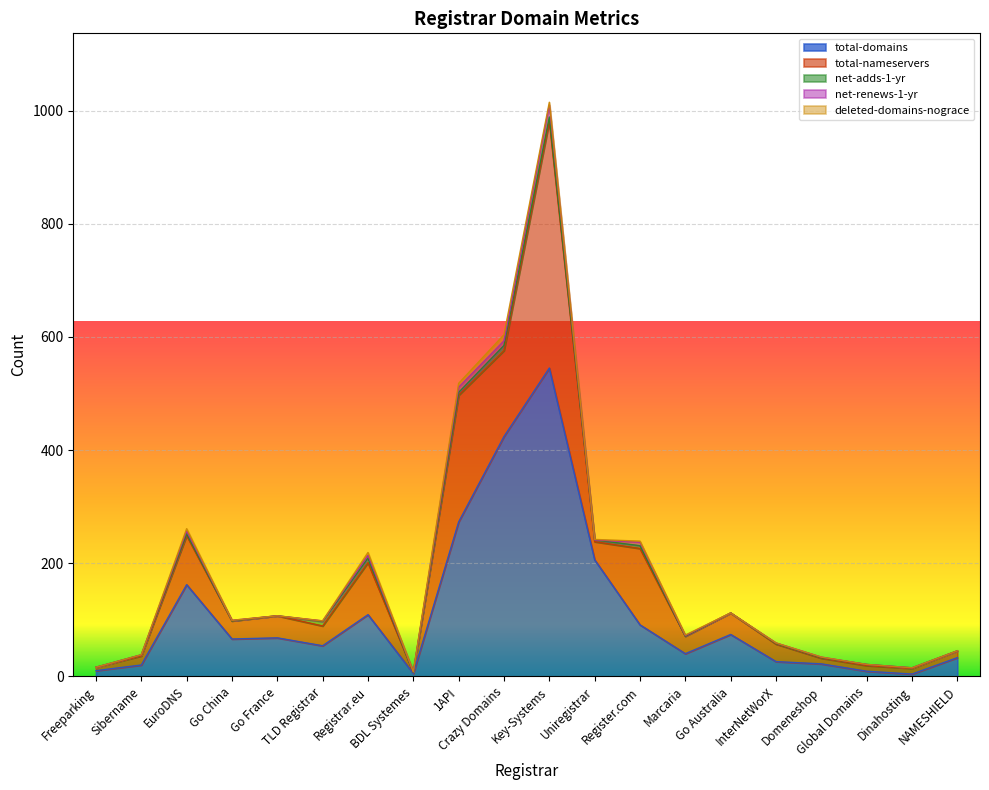

The value of net-renews-1-yr at Marcaria is 1. True or false?

True